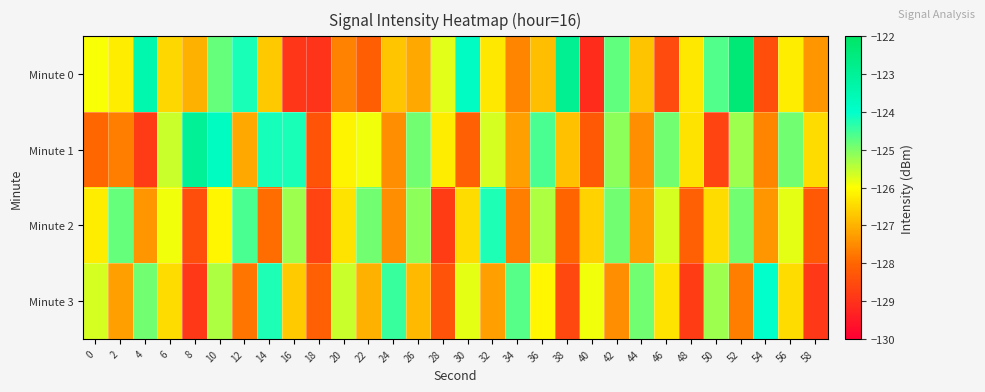

At which category does the chart reach its minimum across all series?

40